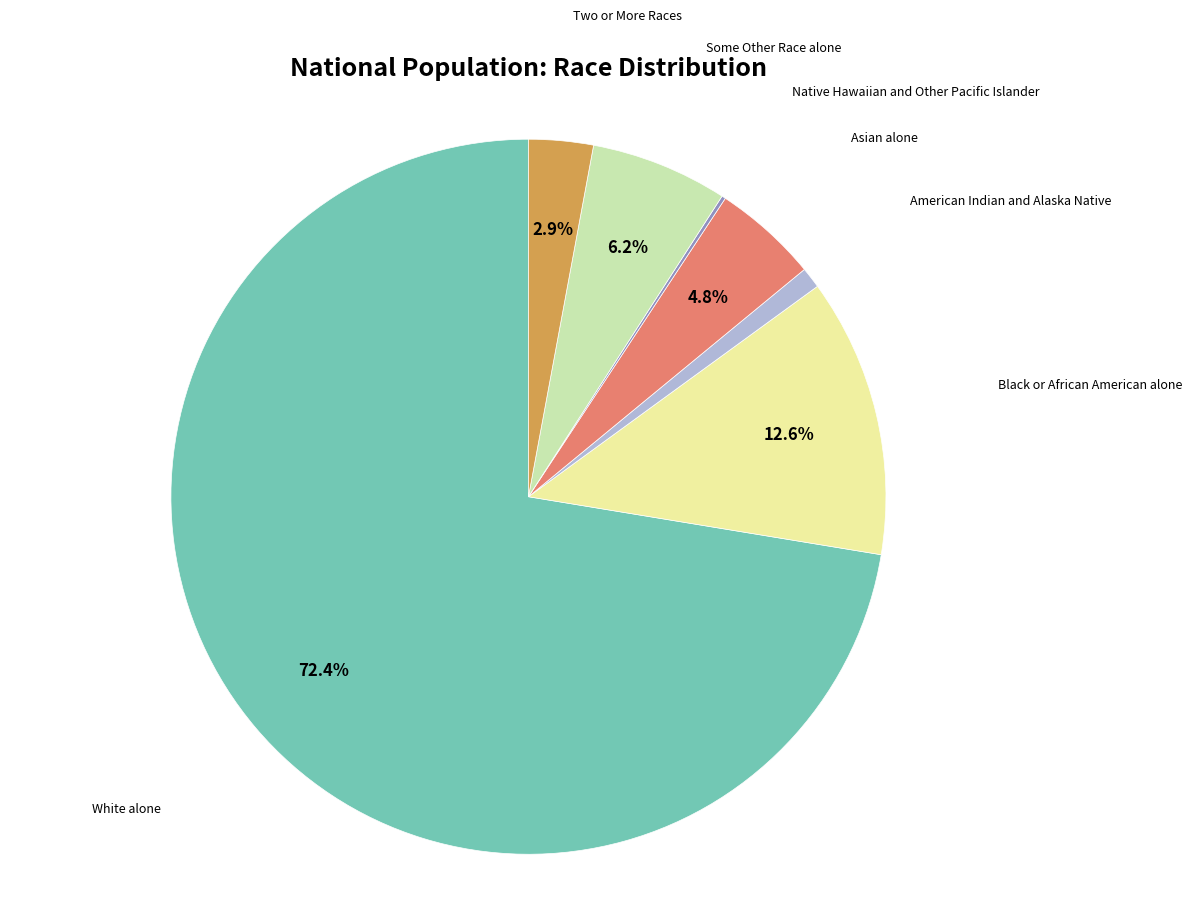

Does any single category account for the majority?

Yes